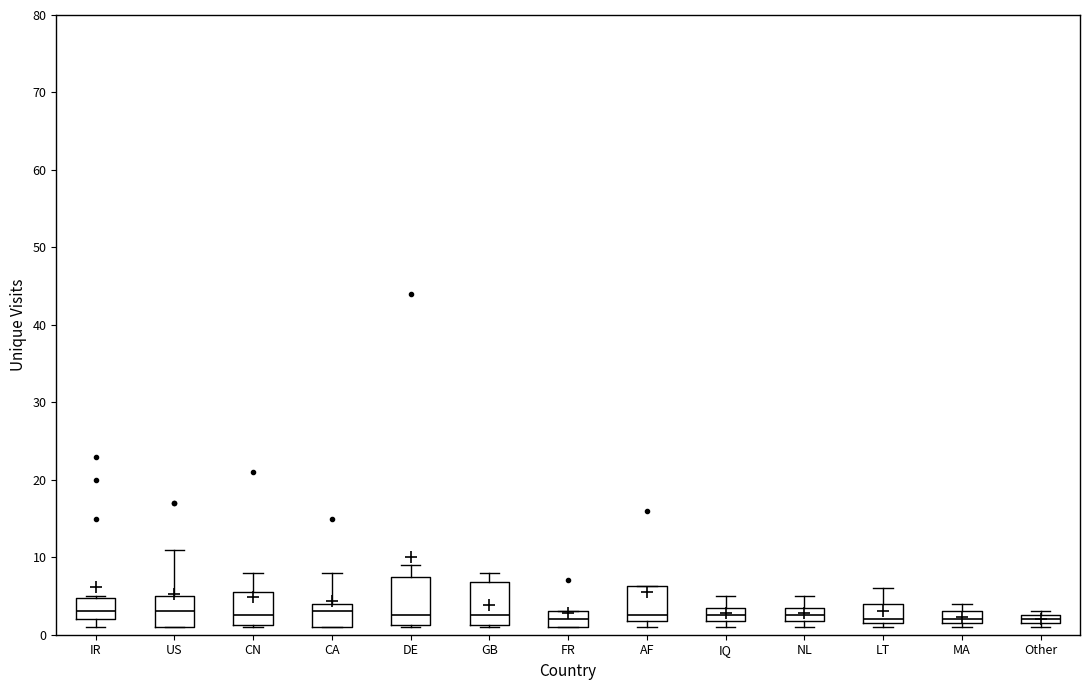

Where is the upper edge of the box for CN on the y-axis? The values are not printed on the chart, so give them approximately, as read against the axis.

6